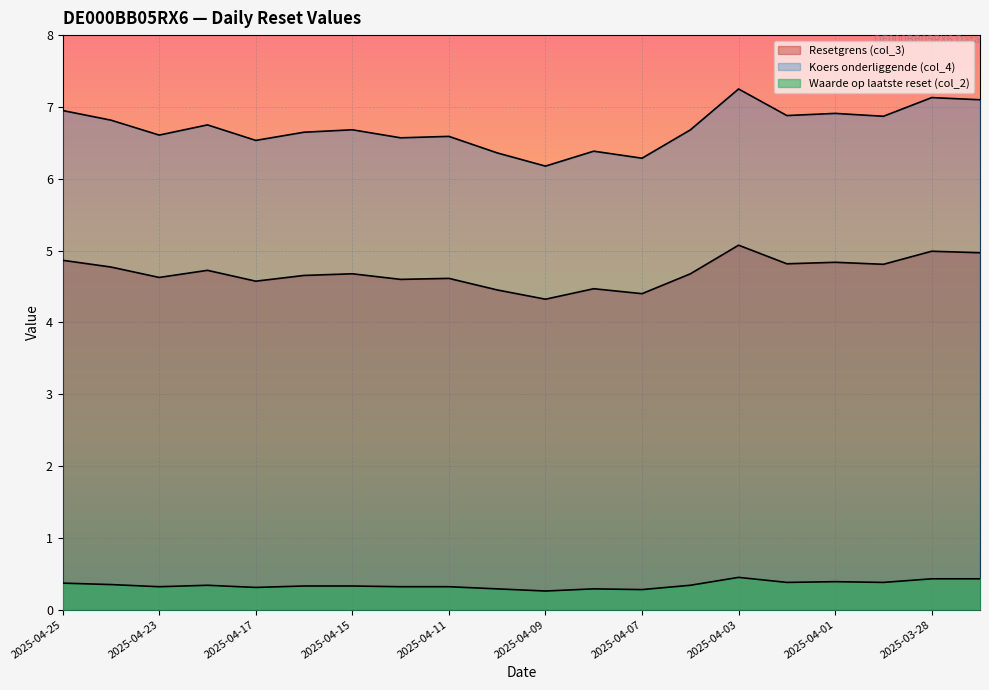

Which series has the widest spread of values?

Koers onderliggende (col_4)